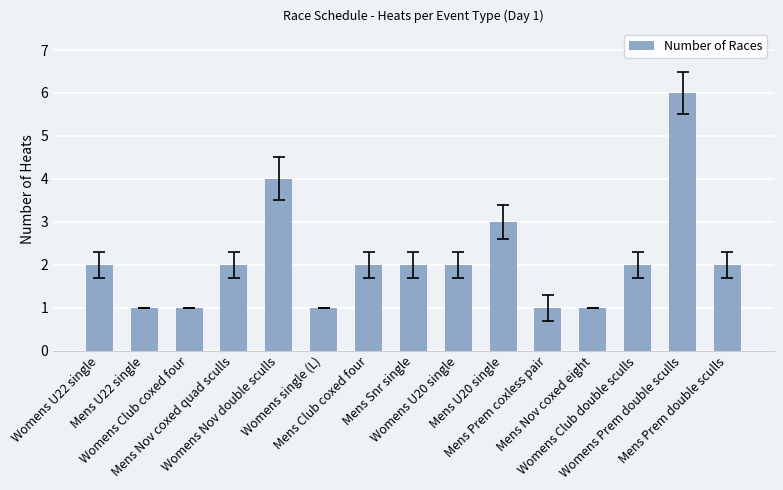

True or false: the data shows 2 at Mens Nov coxed quad sculls.

True